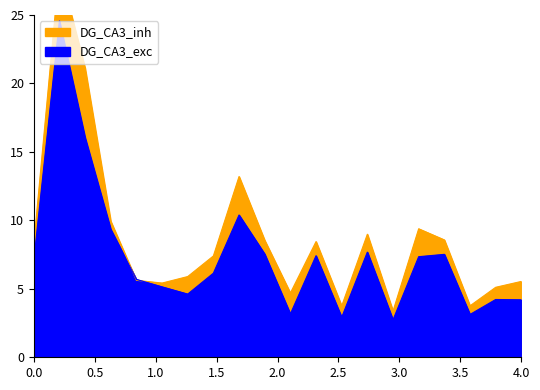

How many data points does each series have?

20